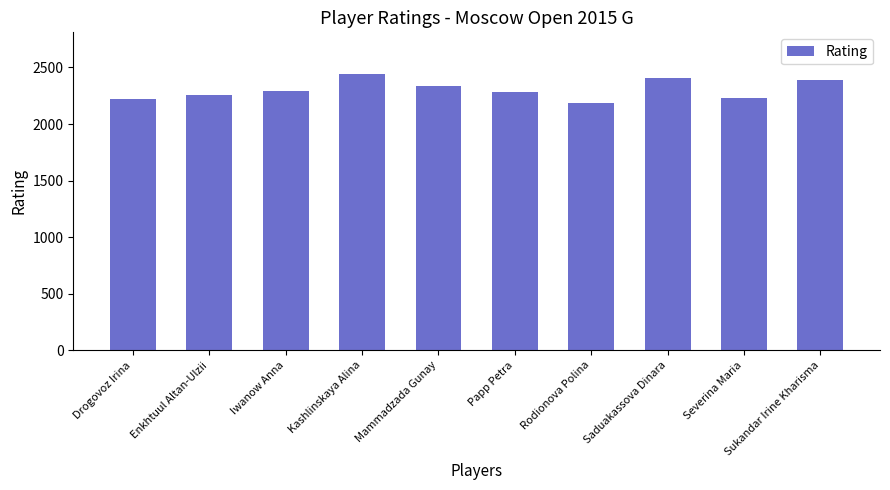

Is it true that the value at Saduakassova Dinara is 2406?

True